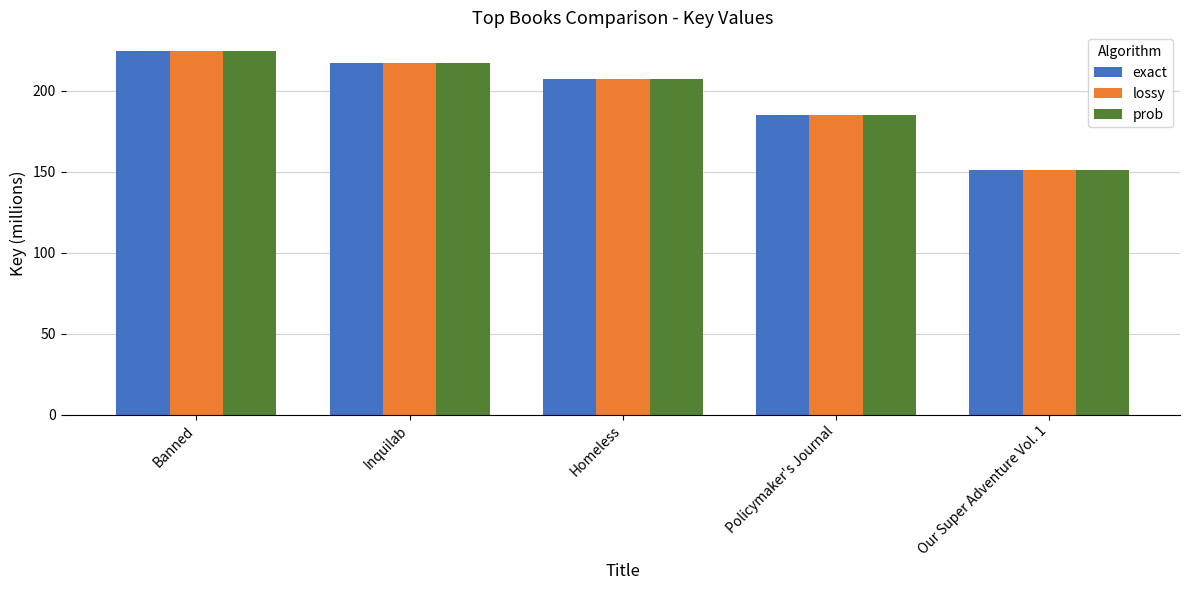

Reading left to right, extract all data points from this chart.

exact: 224.9	217.2	207.5	185.0	151.1
lossy: 224.9	217.2	207.5	185.0	151.1
prob: 224.9	217.2	207.5	185.0	151.1